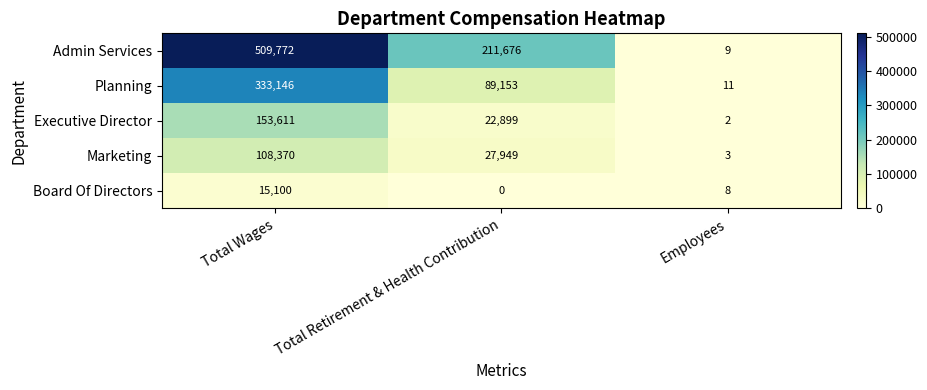

The value of Marketing at Total Retirement & Health Contribution is 10203. True or false?

False